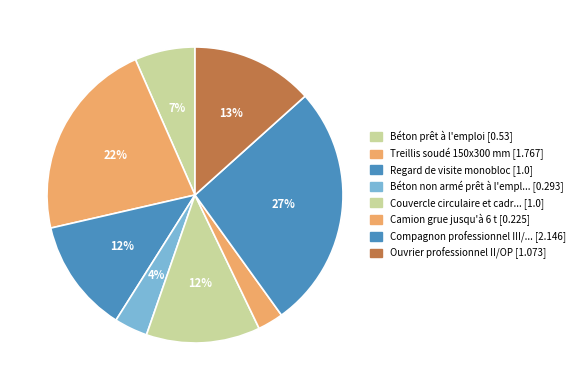

Rank the categories by value from highest to lowest.

Compagnon professionnel III/CP2, Treillis soudé 150x300 mm, Ouvrier professionnel II/OP, Regard de visite monobloc, Couvercle circulaire et cadre, Béton prêt à l'emploi, Béton non armé prêt à l'emploi, Camion grue jusqu'à 6 t